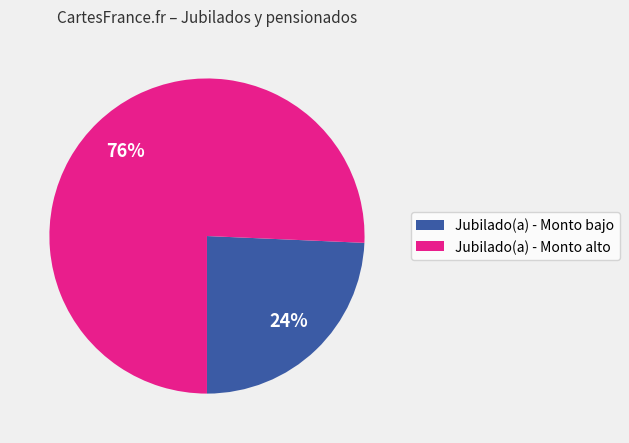

Combined, do Jubilado(a) - Monto alto and Jubilado(a) - Monto bajo account for over 50%?

Yes